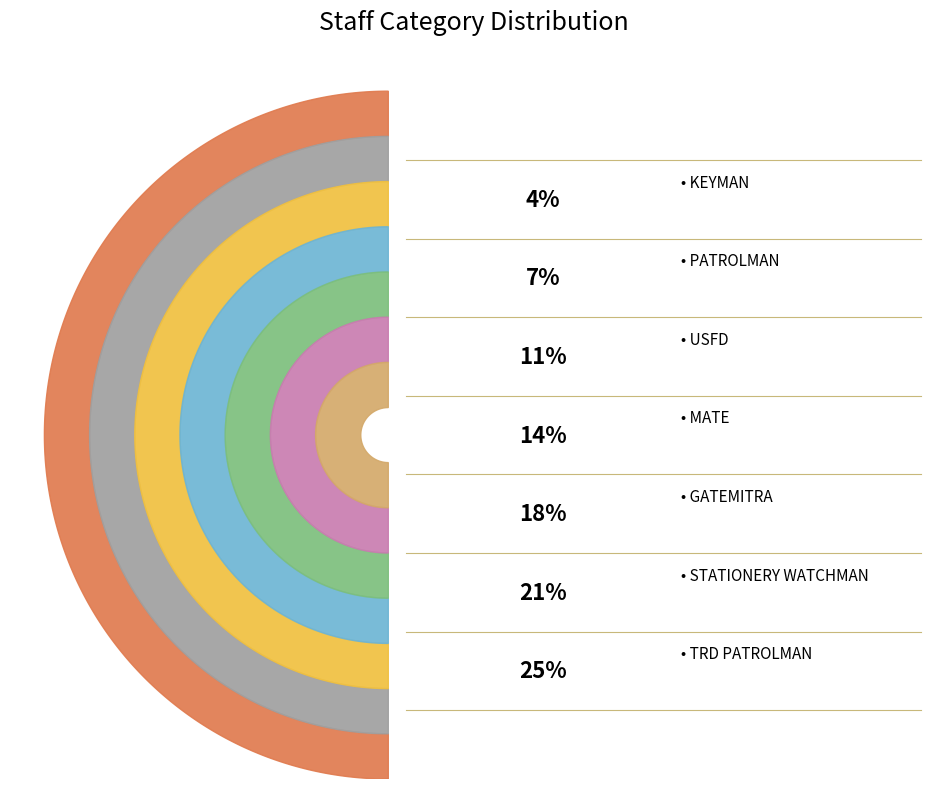

Does USFD account for over 50% of the chart?

No